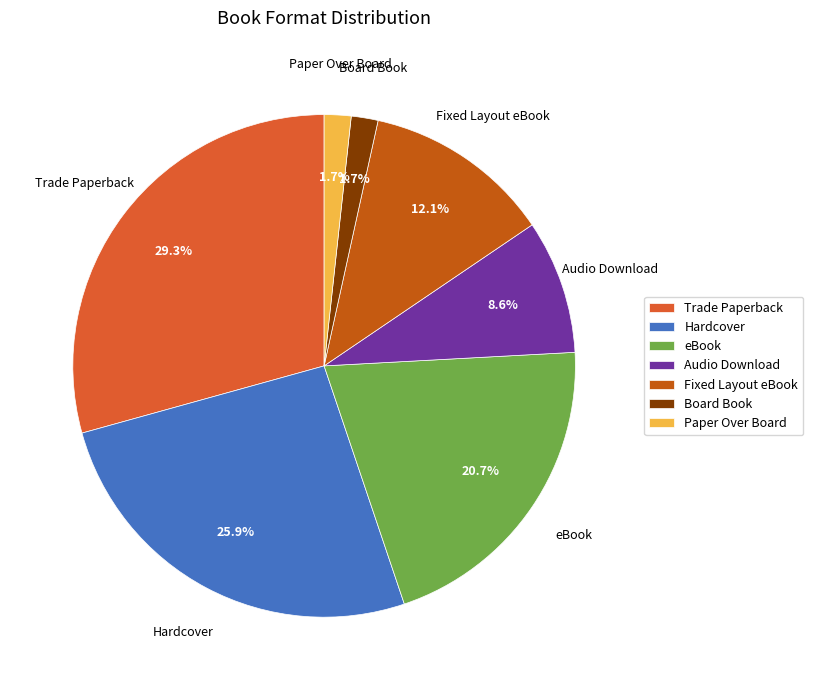

How much of the chart is everything except eBook?

79.3%